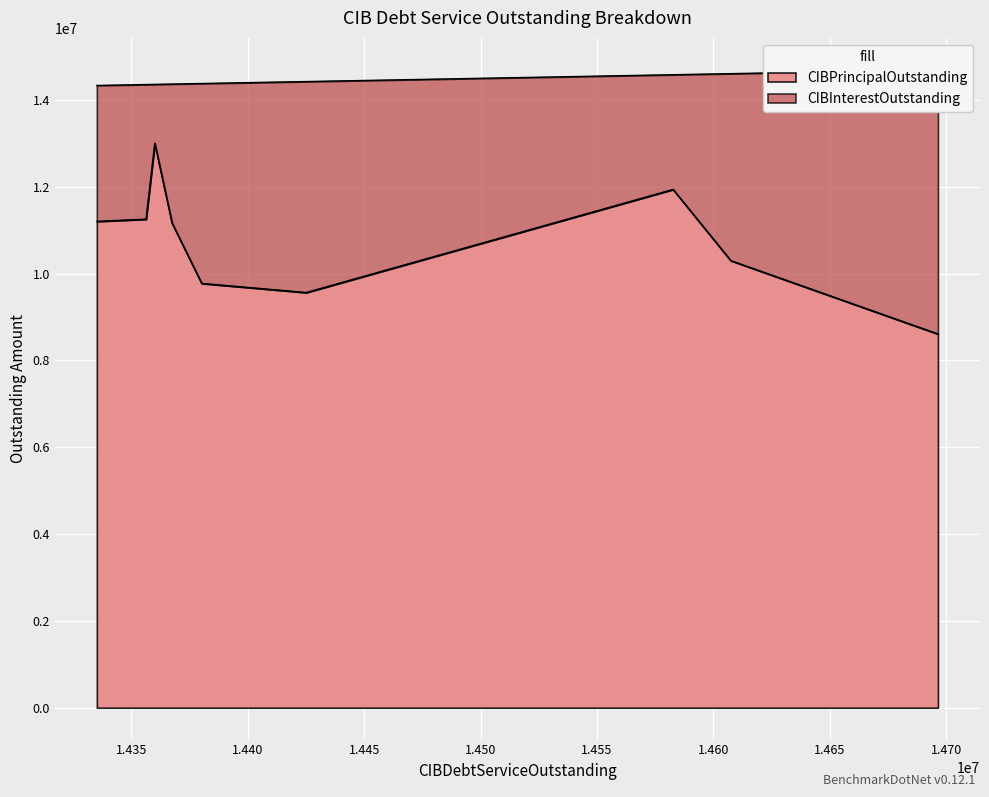

True or false: CIBPrincipalOutstanding has a value of 5604407.5 at Harris County MUD 043.

False